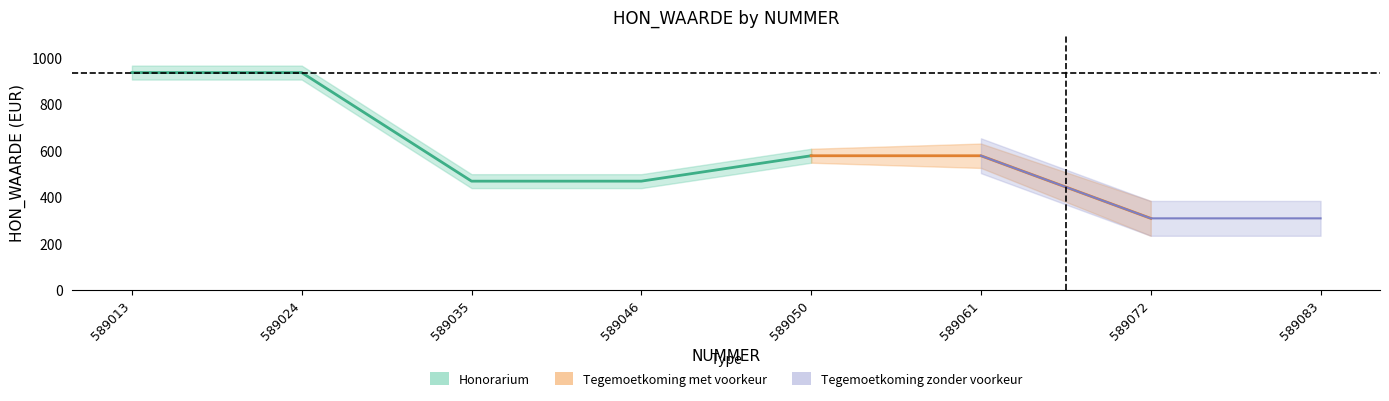

What is the difference between the Tegemoetkoming met voorkeur values at 589035 and 589072?

160.1